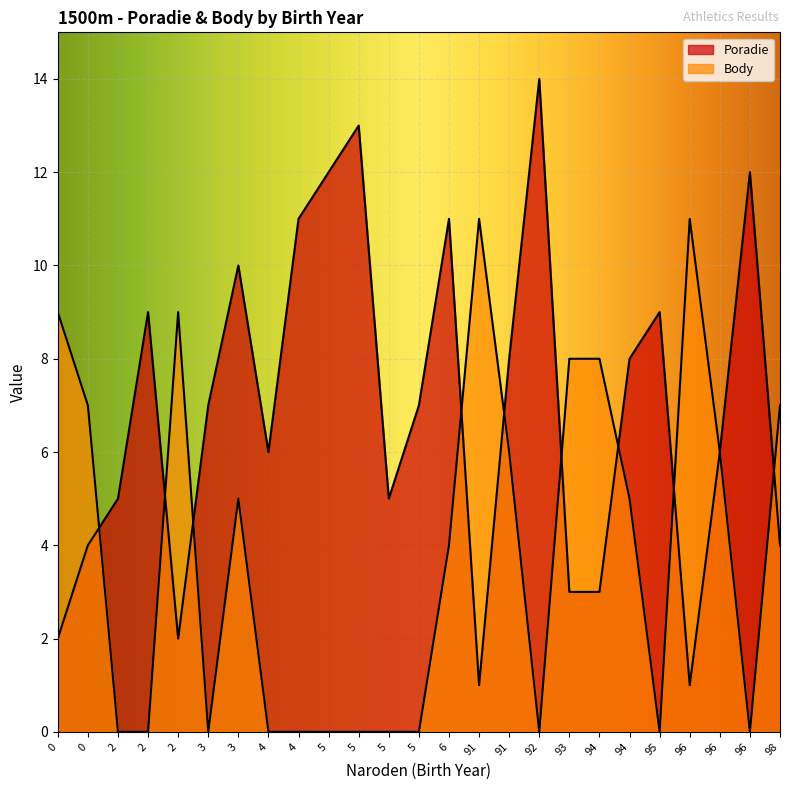

The Poradie series shows 9 at 95. True or false?

True